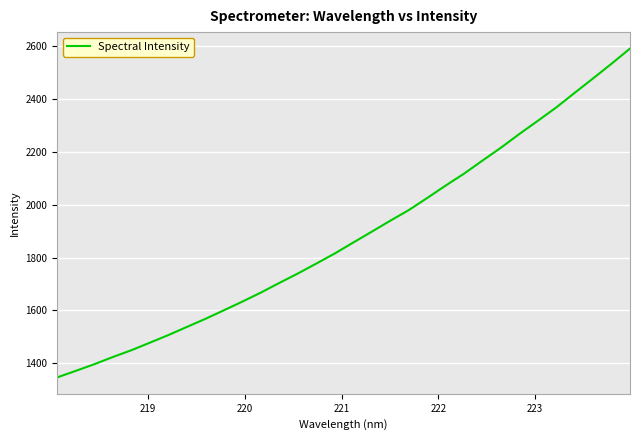

What is the difference between the maximum and minimum values?

1245.6